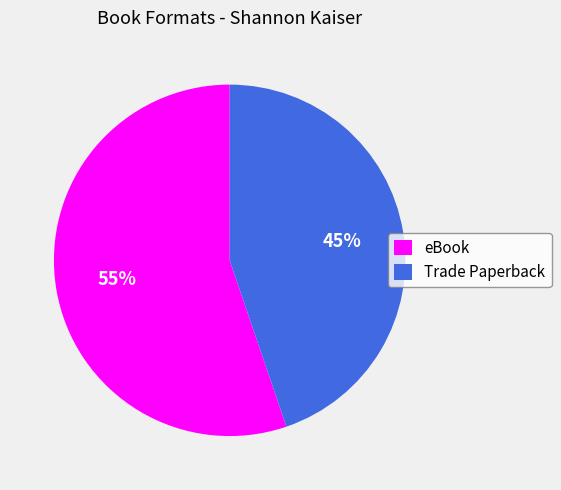

Count the number of slices in the pie.

2